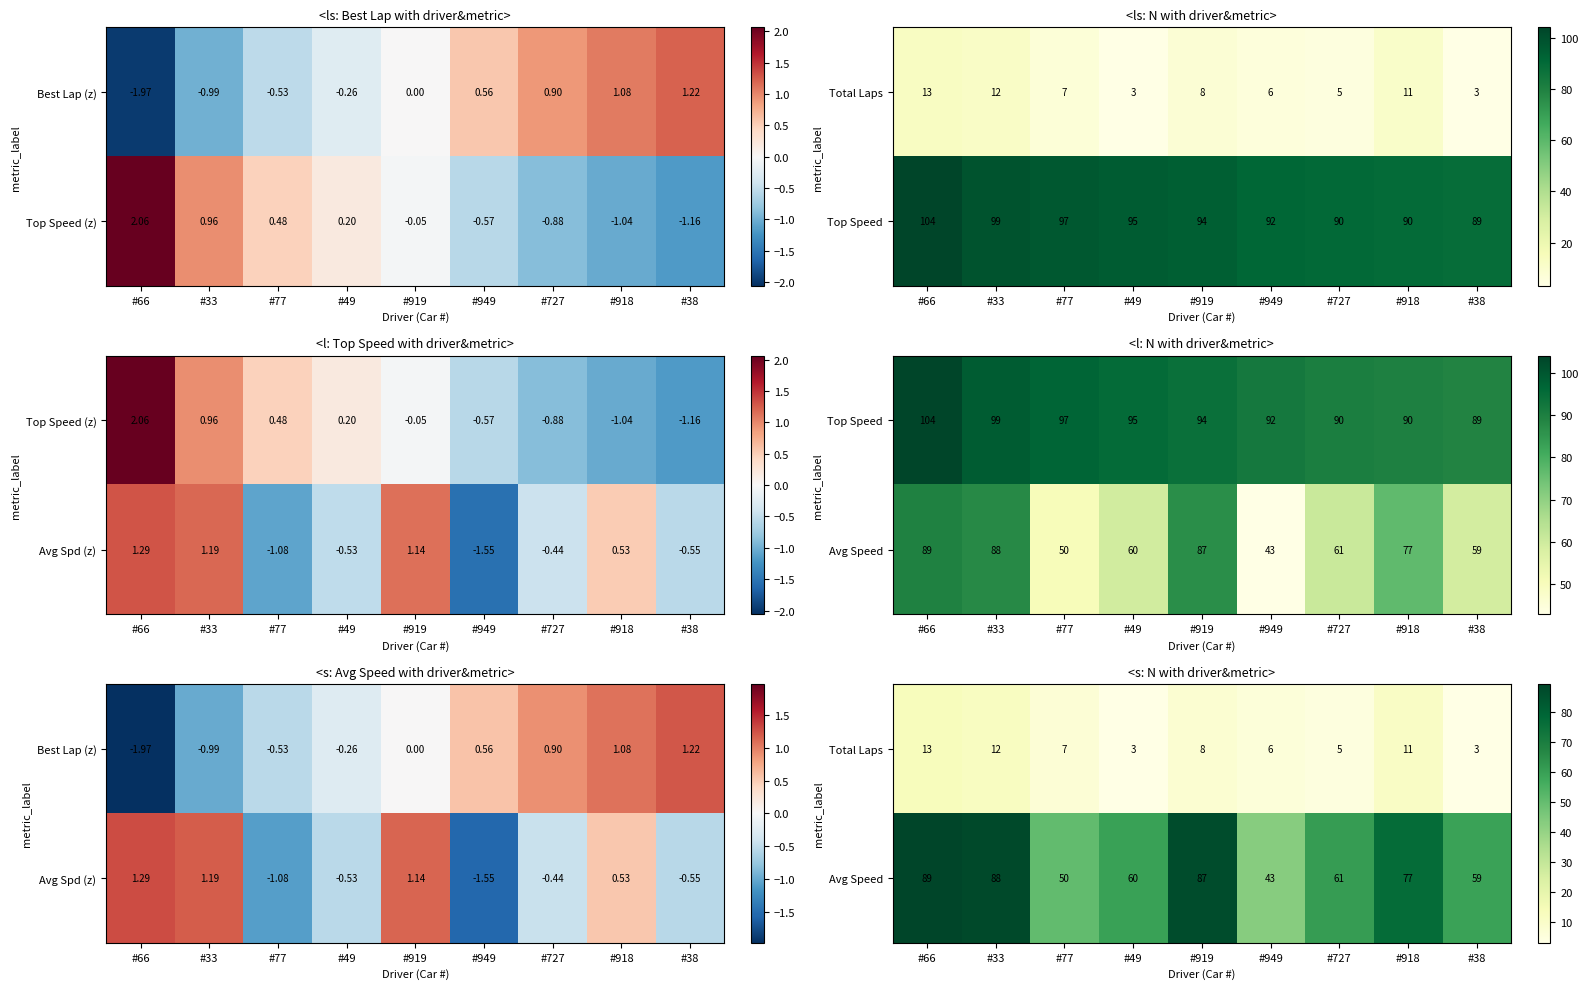

Where does the Total Laps series first go above 7?

#66